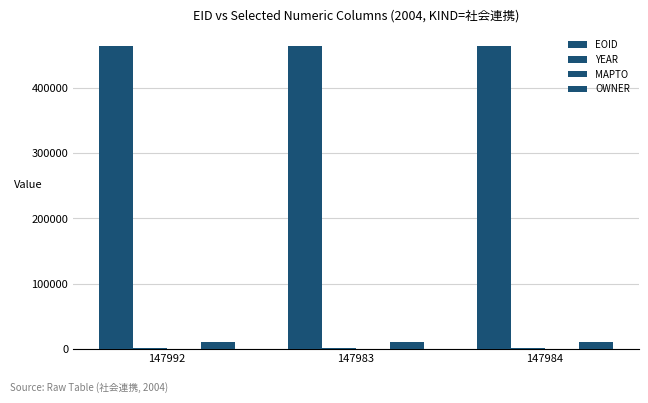

What is the difference between the highest and lowest values at 147983?

463802